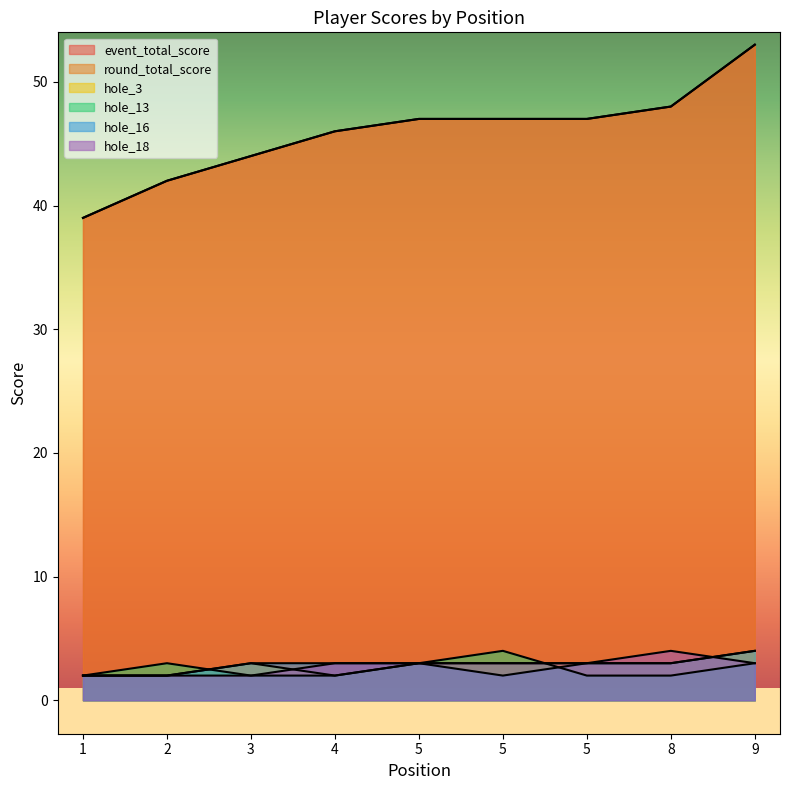

What are all the series names shown in the legend?

event_total_score, round_total_score, hole_3, hole_13, hole_16, hole_18